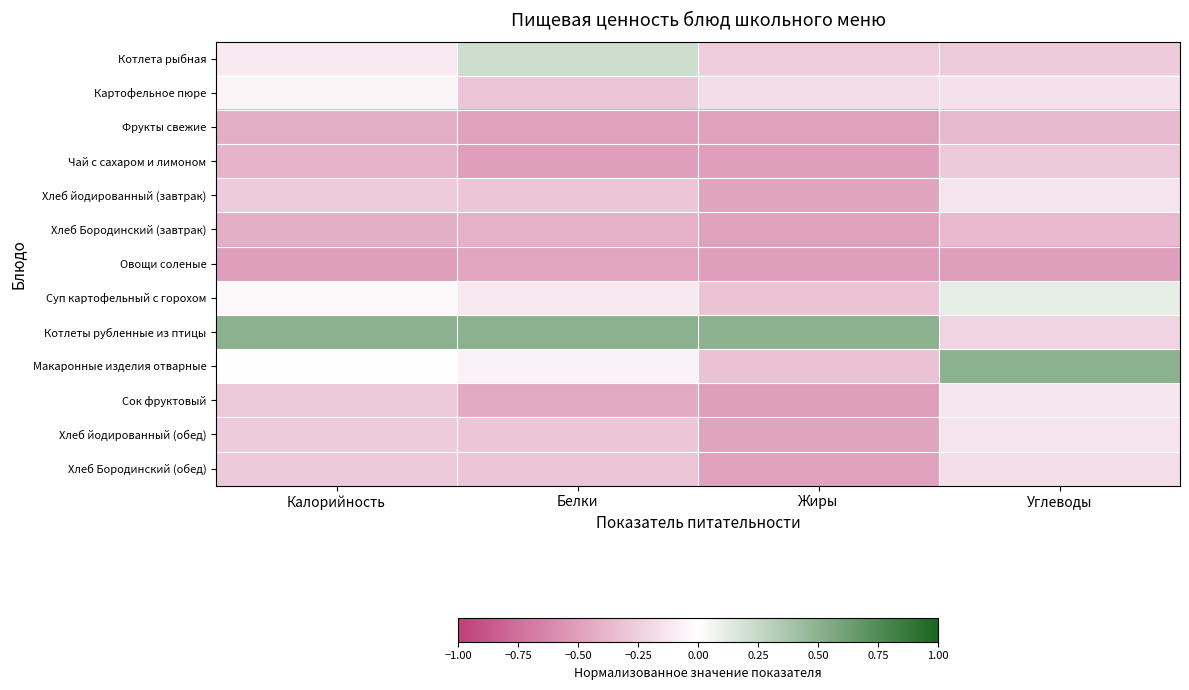

Rank the series by their maximum value, from highest to lowest.

Котлеты рубленные из птицы, Макаронные изделия отварные, Котлета рыбная, Суп картофельный с горохом, Картофельное пюре, Сок фруктовый, Хлеб йодированный (завтрак), Хлеб йодированный (обед), Хлеб Бородинский (обед), Чай с сахаром и лимоном, Фрукты свежие, Хлеб Бородинский (завтрак), Овощи соленые